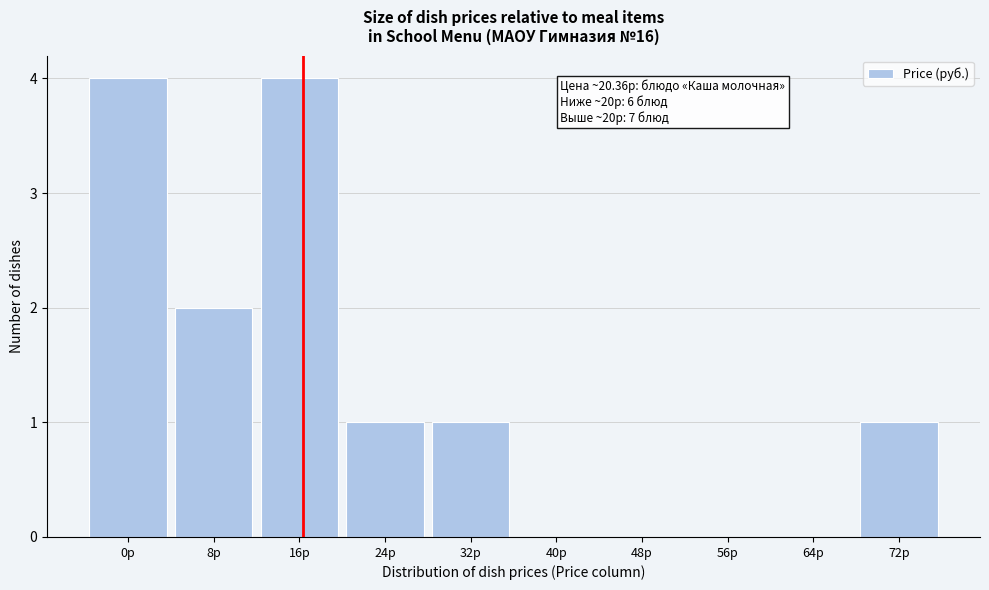

Reading left to right, list all the values displayed in this chart.

0р=4	8р=2	16р=4	24р=1	32р=1	40р=0	48р=0	56р=0	64р=0	72р=1